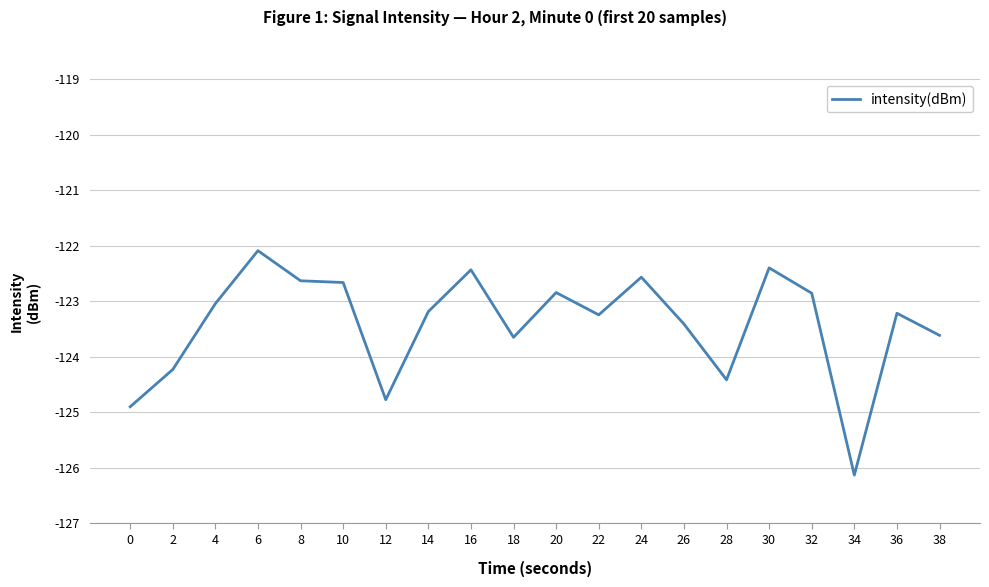

What is the change in value from 22 to 32?

+0.4